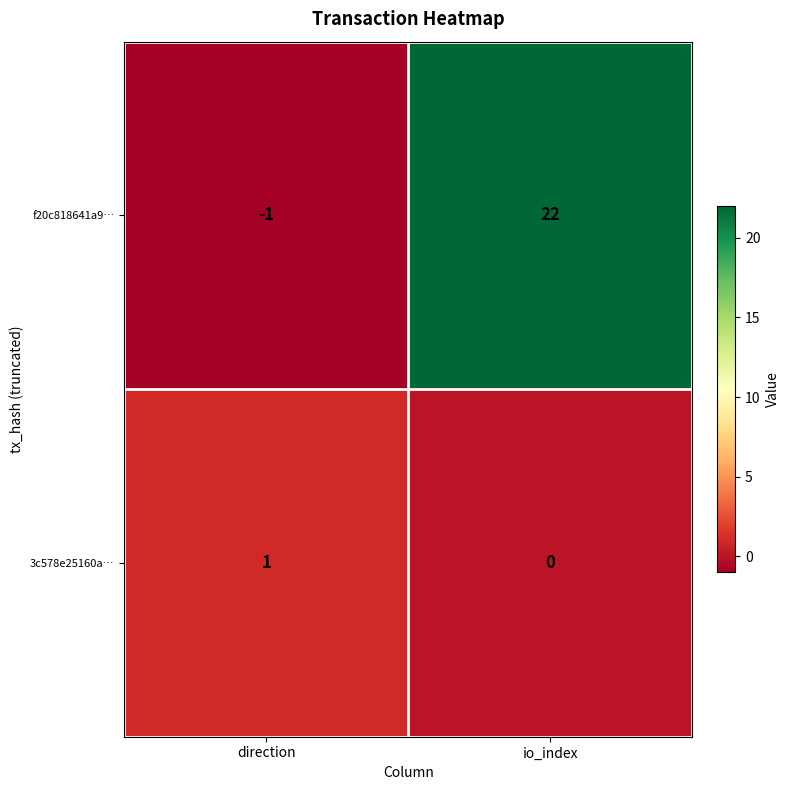

The value of f20c818641a9… at io_index is 22. True or false?

True